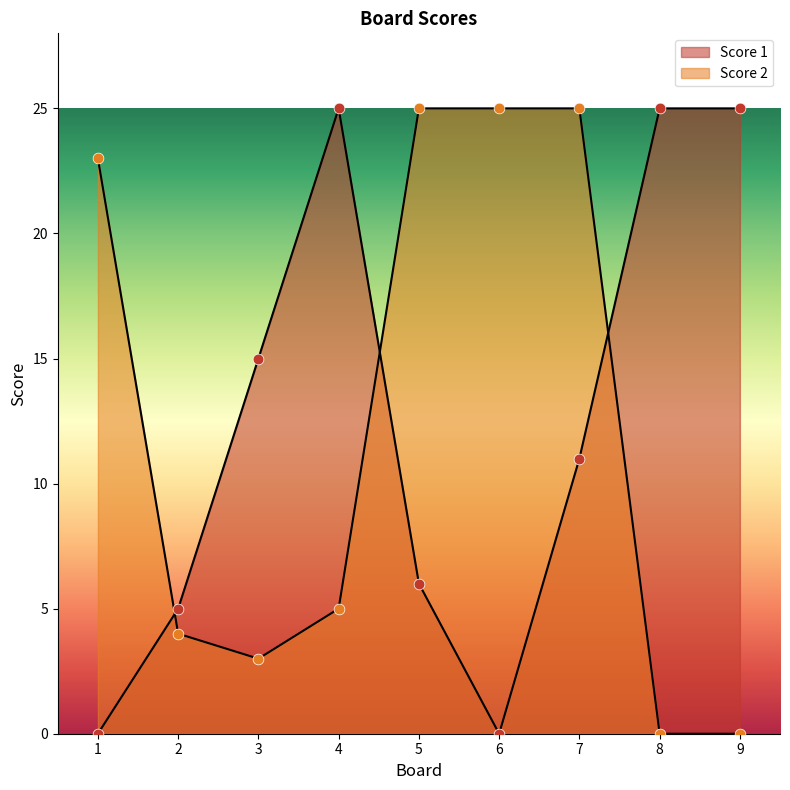

At how many categories does at least one series exceed 2?

9